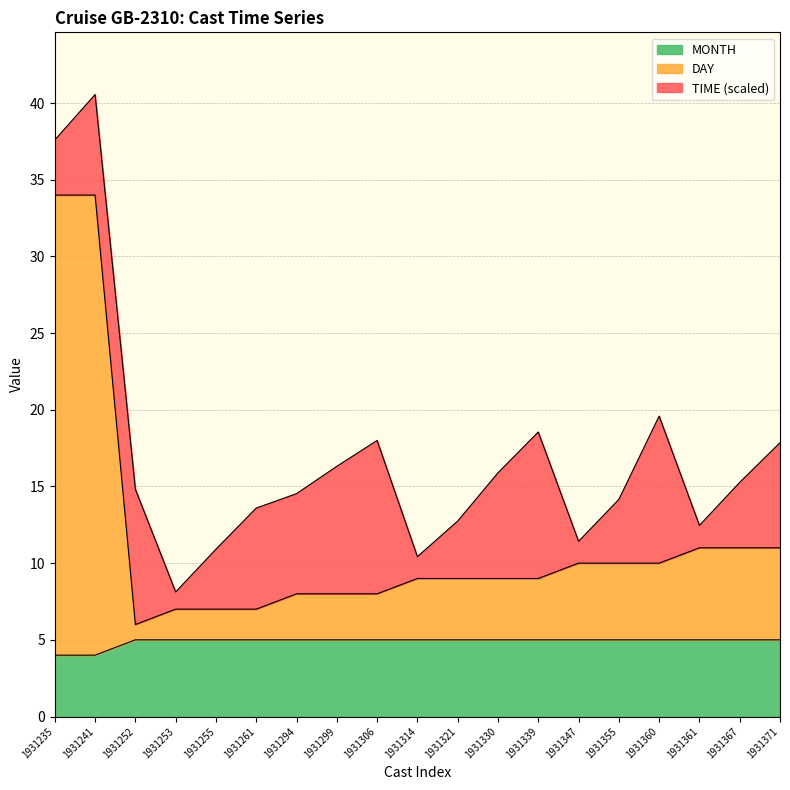

What is the difference between the maximum and minimum values in the MONTH series?

1.0